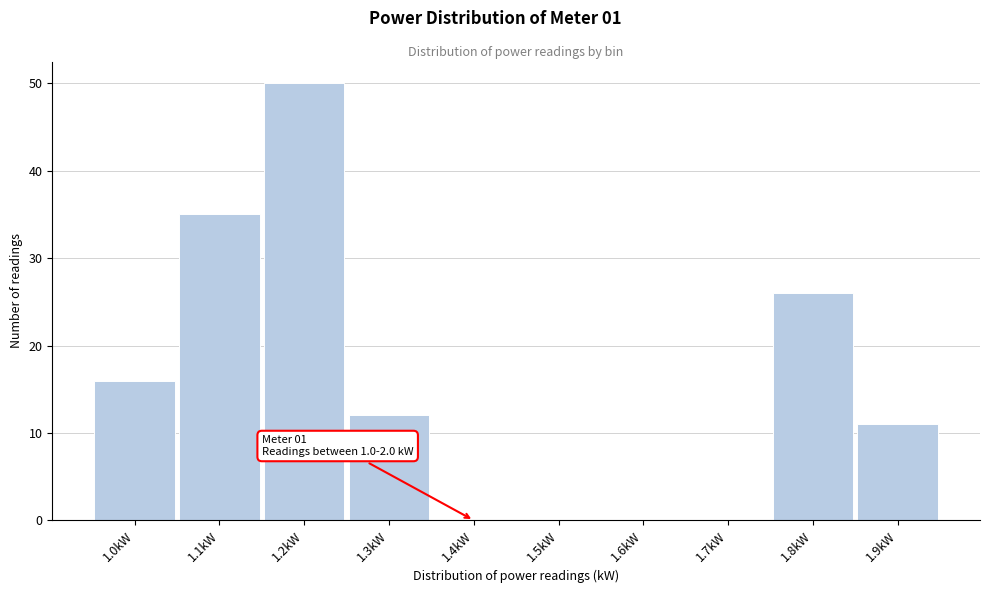

Reading right to left, extract all data points from this chart.

1.9kW=11	1.8kW=26	1.7kW=0	1.6kW=0	1.5kW=0	1.4kW=0	1.3kW=12	1.2kW=50	1.1kW=35	1.0kW=16